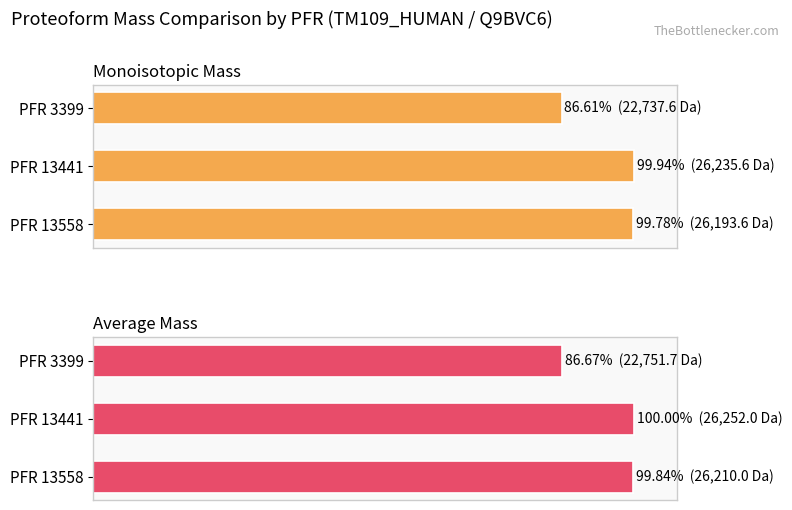

What value does the Average Mass series have at PFR 13558?

99.8